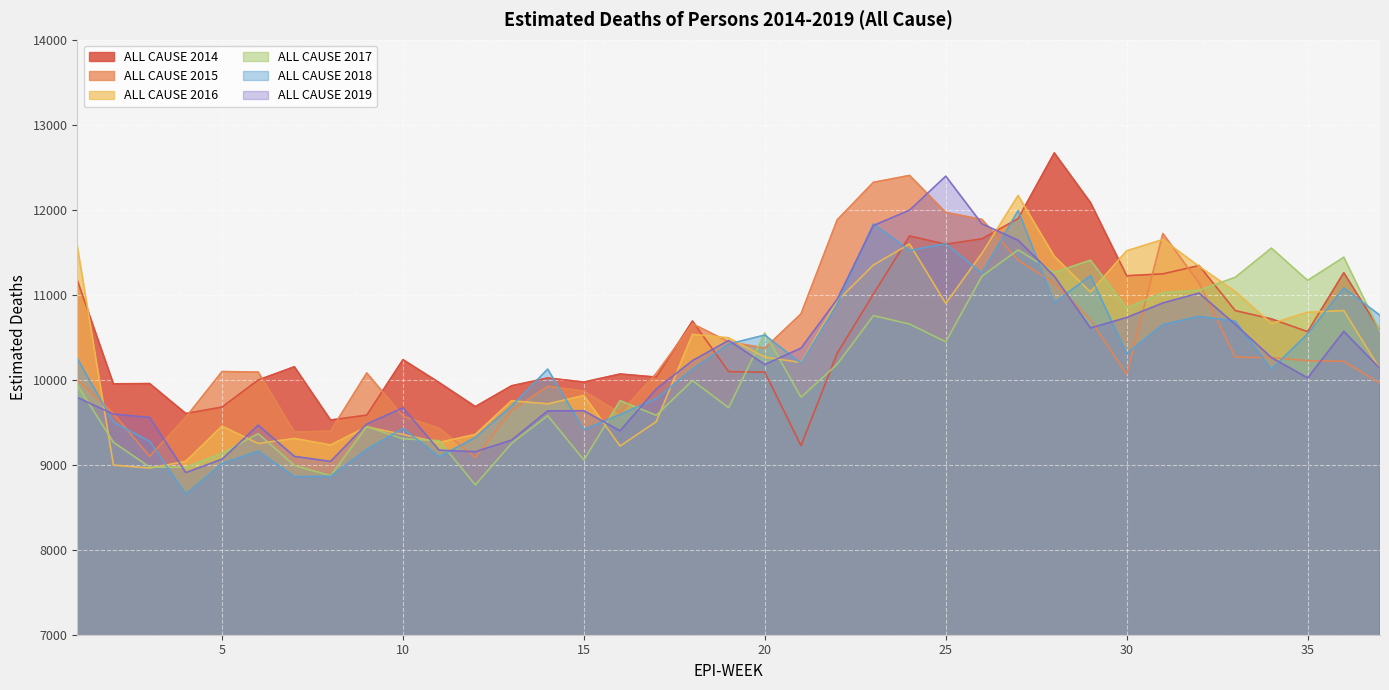

What is the average value of the ALL CAUSE 2017 series?

10103.6